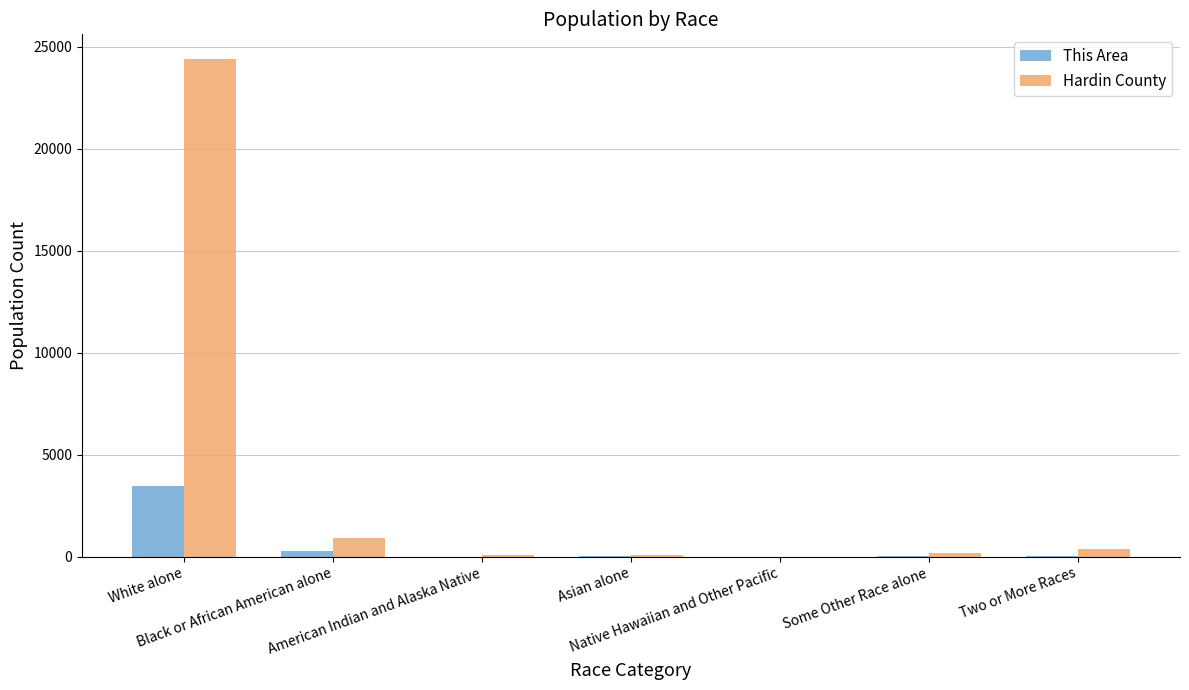

Which series has the largest total across all categories?

Hardin County